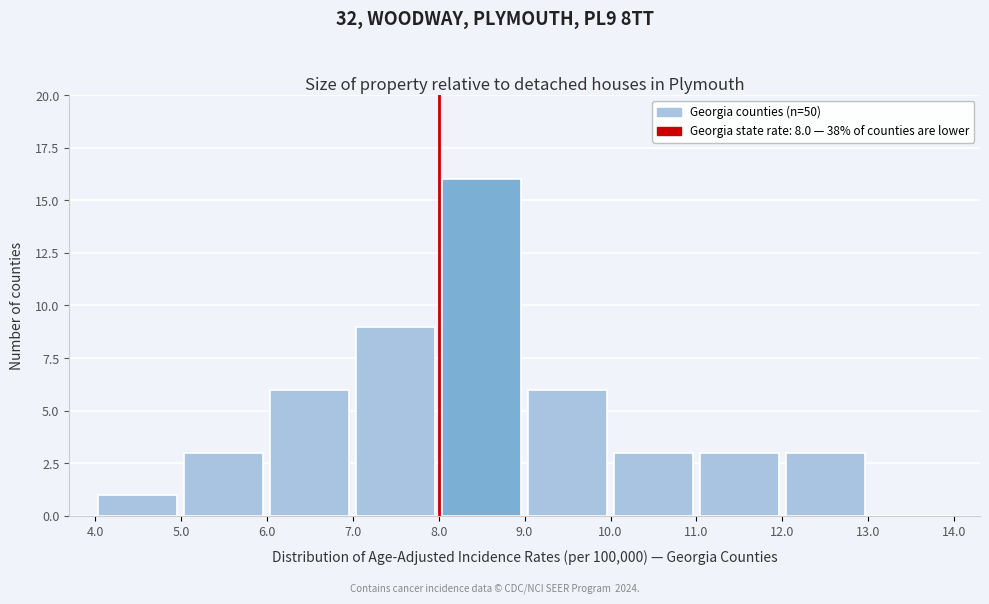

Reading left to right, transcribe this chart: for each bar, give the range it covers on the x-axis and its height. The values are not printed on the chart, so give them approximately, as read against the axis.

4.0 to 5.0: 1
5.0 to 6.0: 3
6.0 to 7.0: 6
7.0 to 8.0: 9
8.0 to 9.0: 16
9.0 to 10.0: 6
10.0 to 11.0: 3
11.0 to 12.0: 3
12.0 to 13.0: 3
13.0 to 14.0: 0